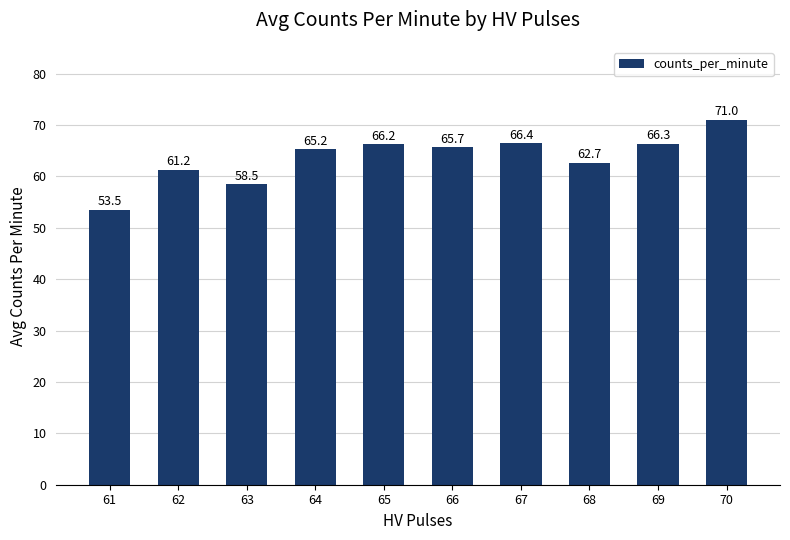

Which category has the highest value across all series?

70